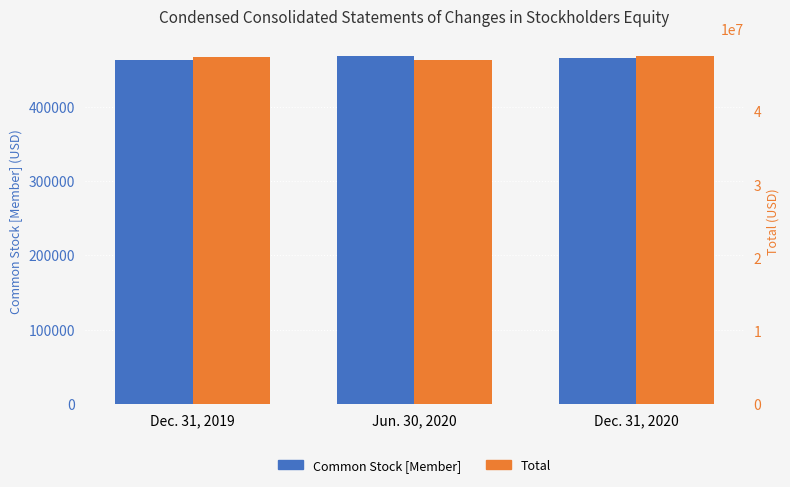

Which series changed the most between Dec. 31, 2019 and Dec. 31, 2020?

Total